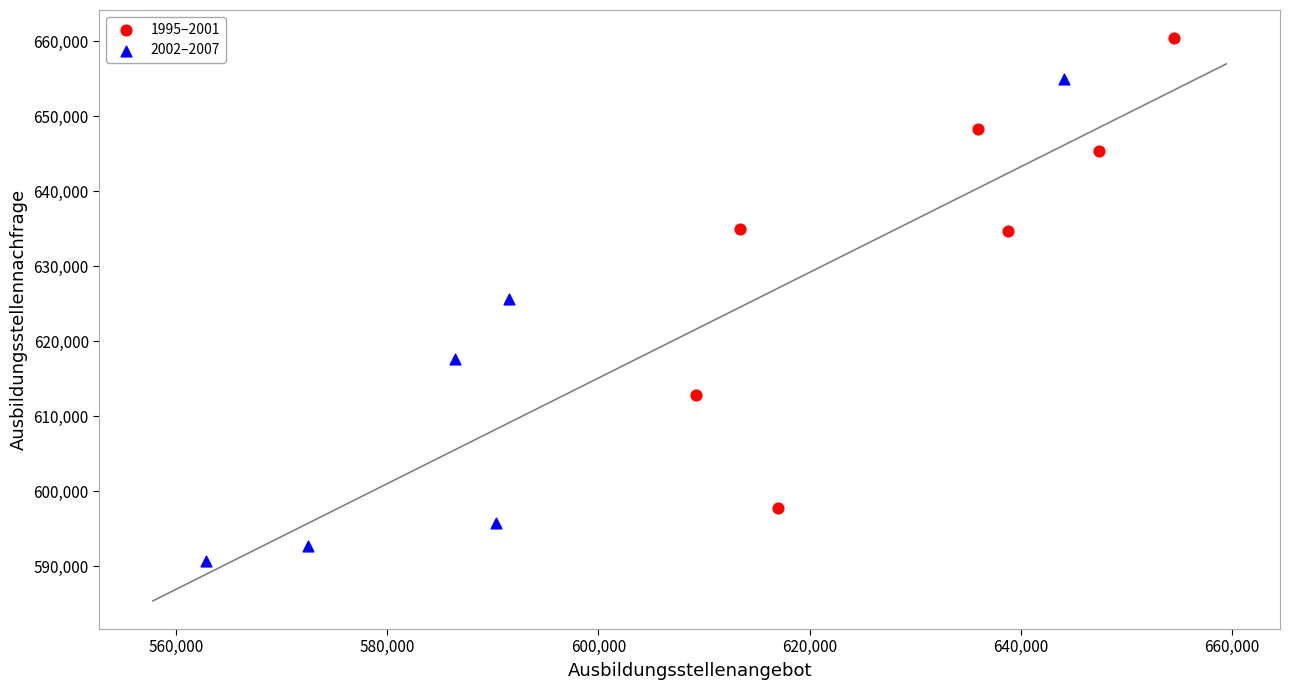

Which series reaches the minimum Y coordinate?

2002–2007